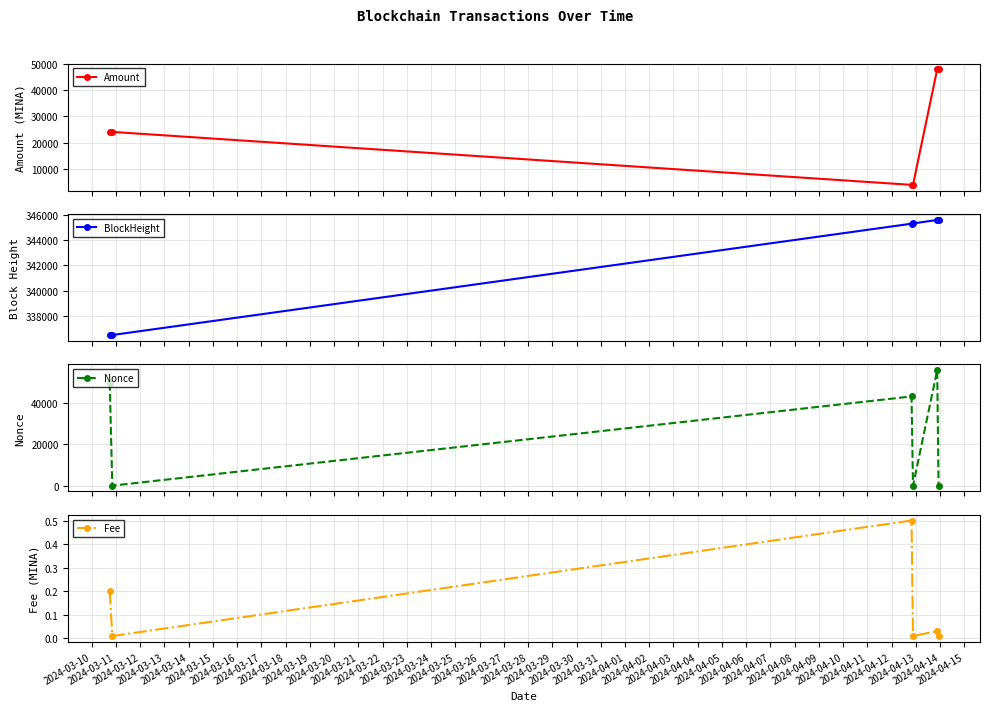

In Amount, how many points are lower than both neighbors (excluding endpoints)?

1